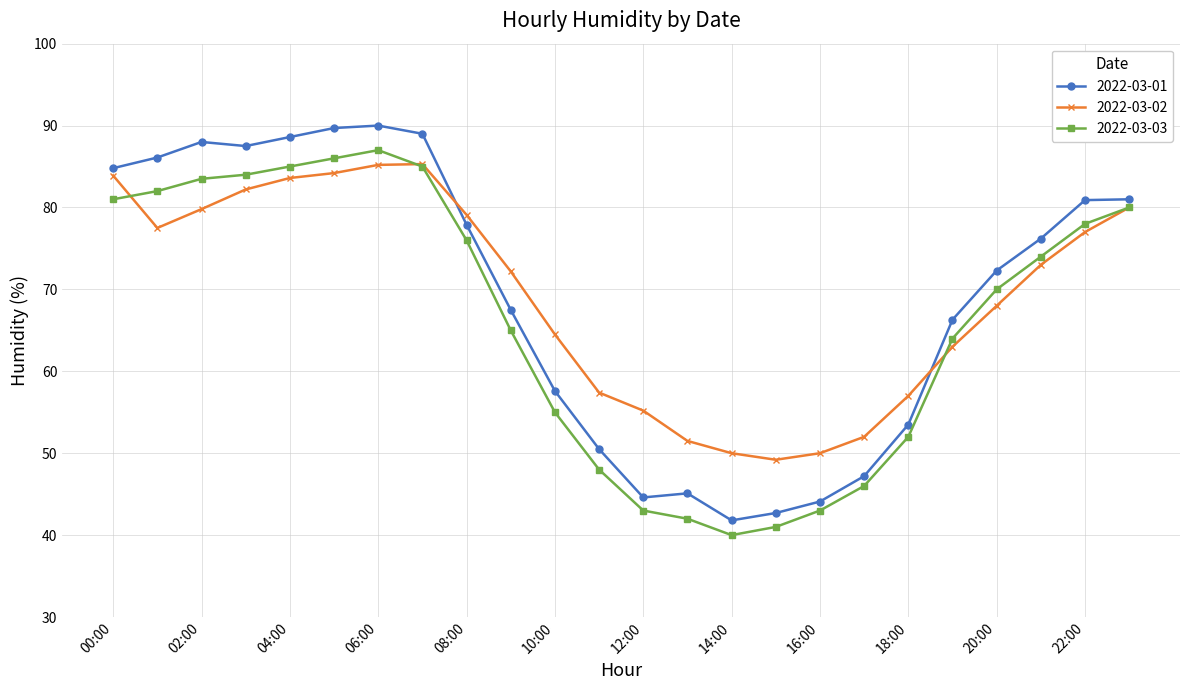

What is the greatest value displayed?

90.0